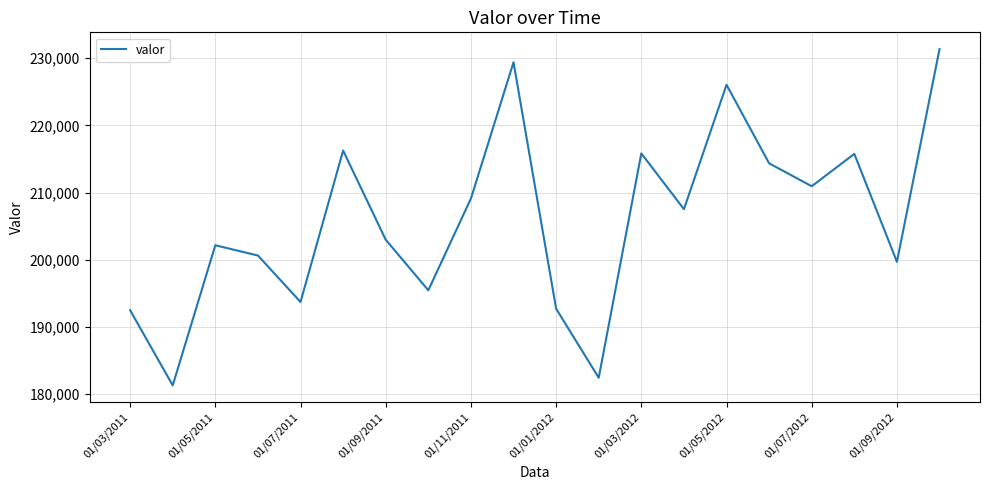

Does the chart have visible grid lines?

Yes